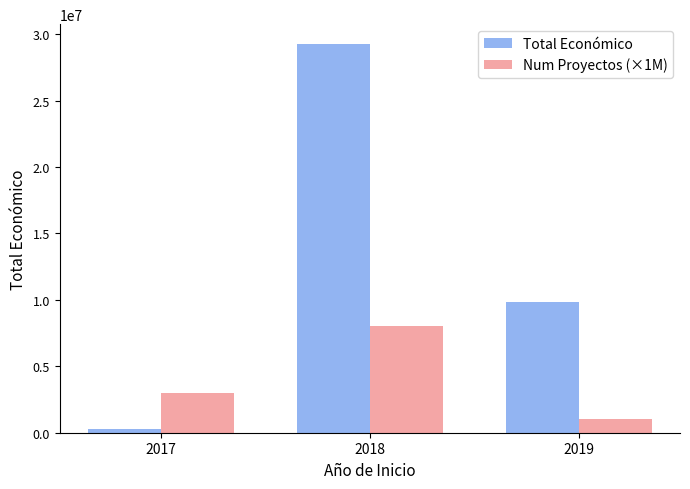

What are all the series names shown in the legend?

Total Económico, Num Proyectos (×1M)